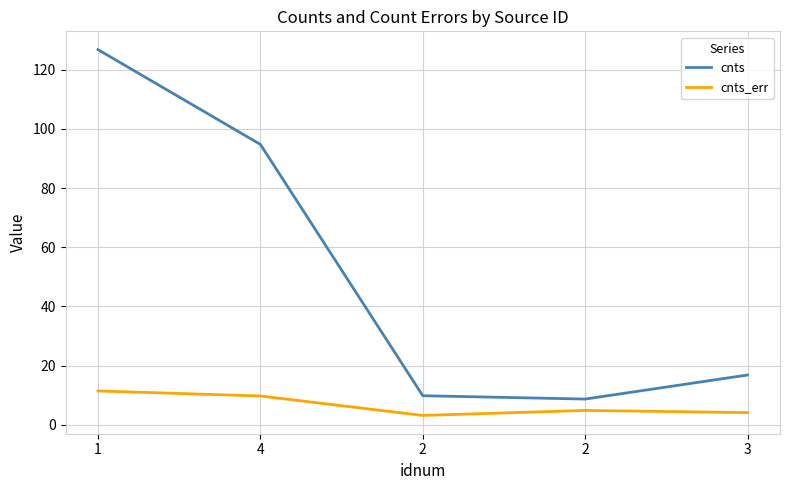

Which series has the largest total across all categories?

cnts